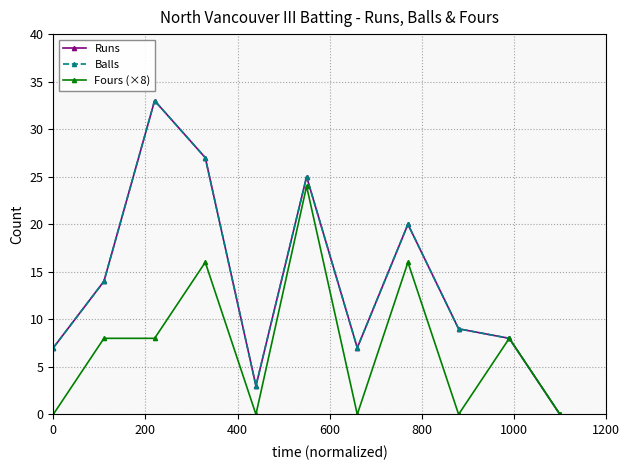

Does the chart have visible grid lines?

Yes